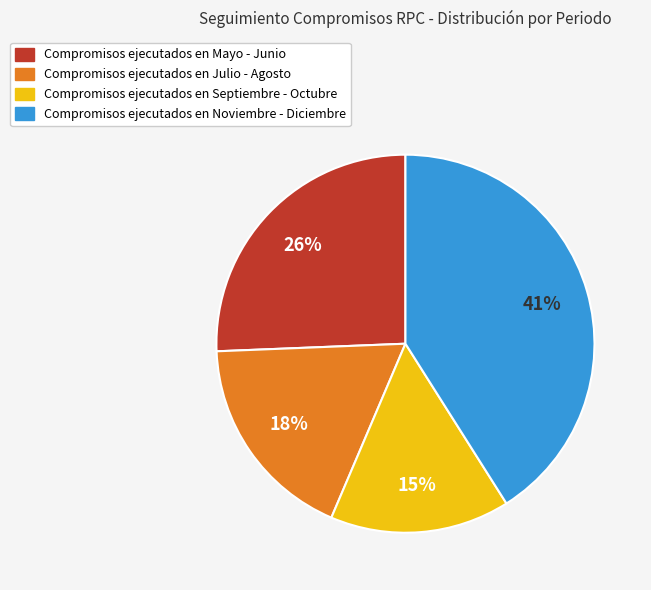

To the nearest percent, what portion does Compromisos ejecutados en Julio - Agosto represent?

18%